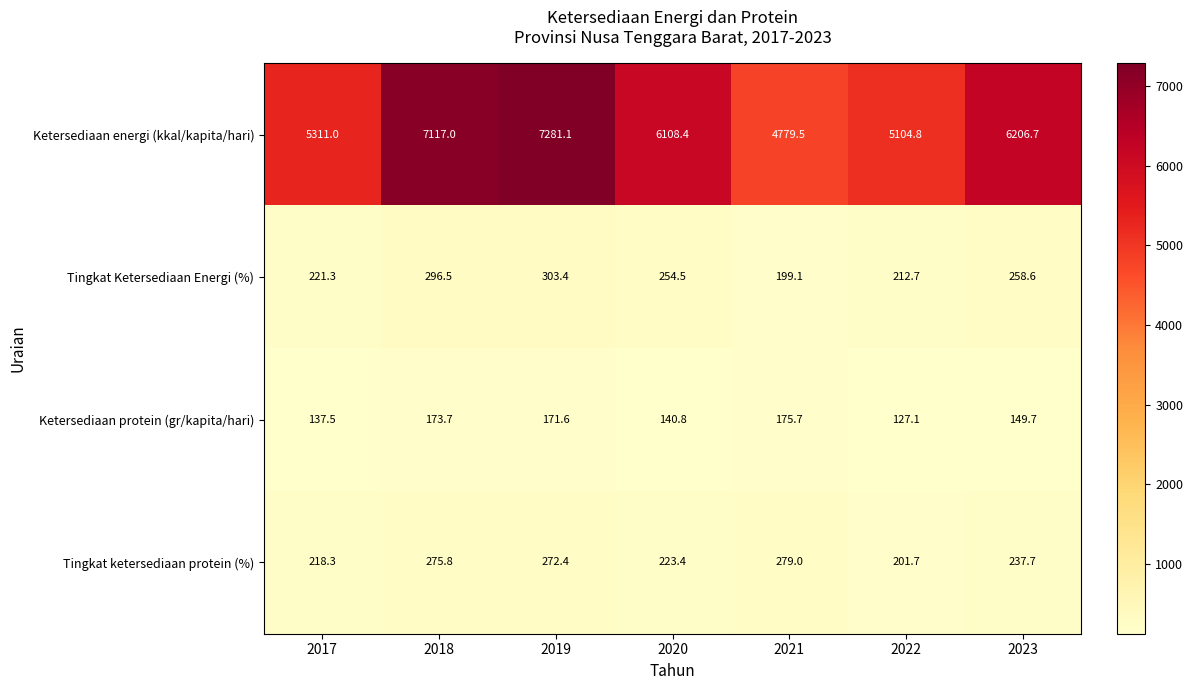

What is the smallest value displayed?

127.1